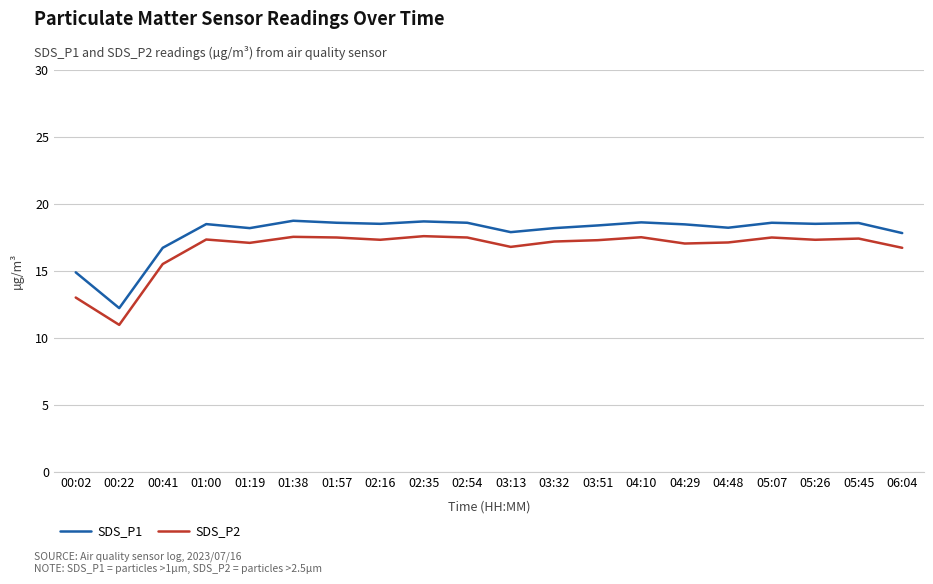

What is the approximate value of SDS_P2 at 03:13?

16.8